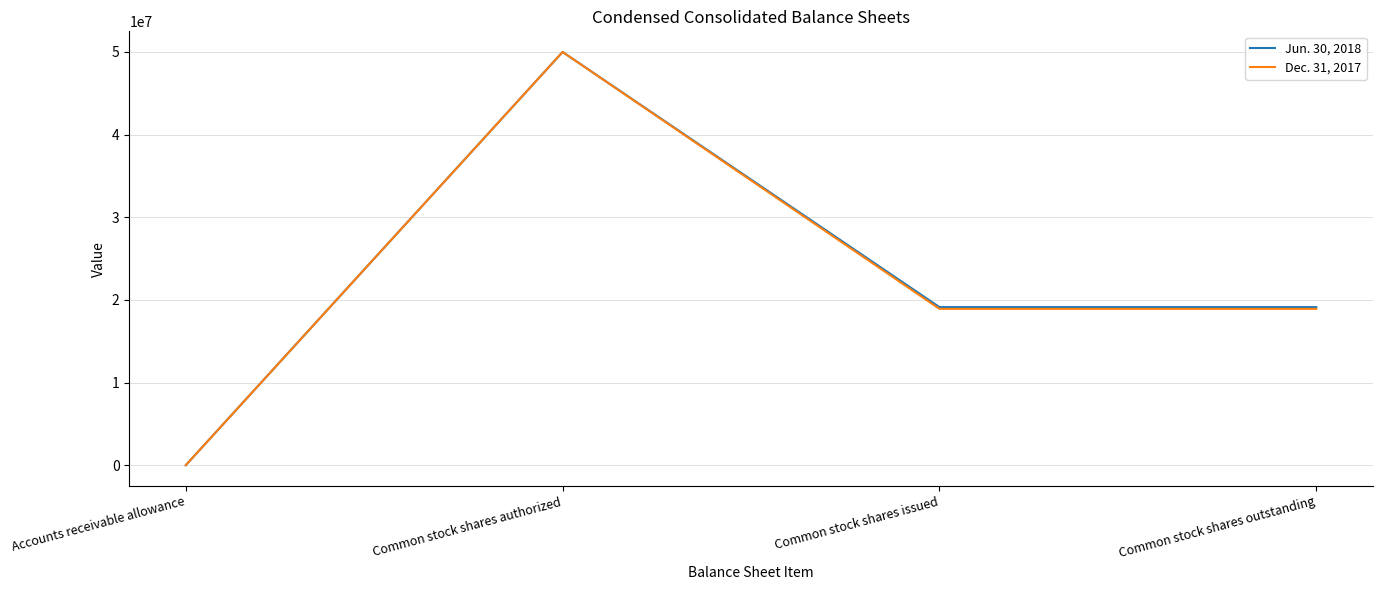

True or false: Jun. 30, 2018 has more than 1 interior local peaks.

False